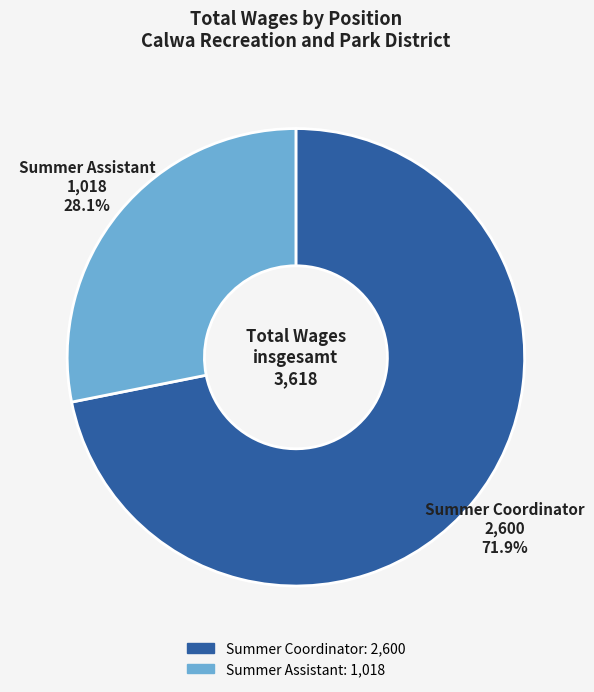

To the nearest percent, what is the combined percentage of Summer Coordinator and Summer Assistant?

100%